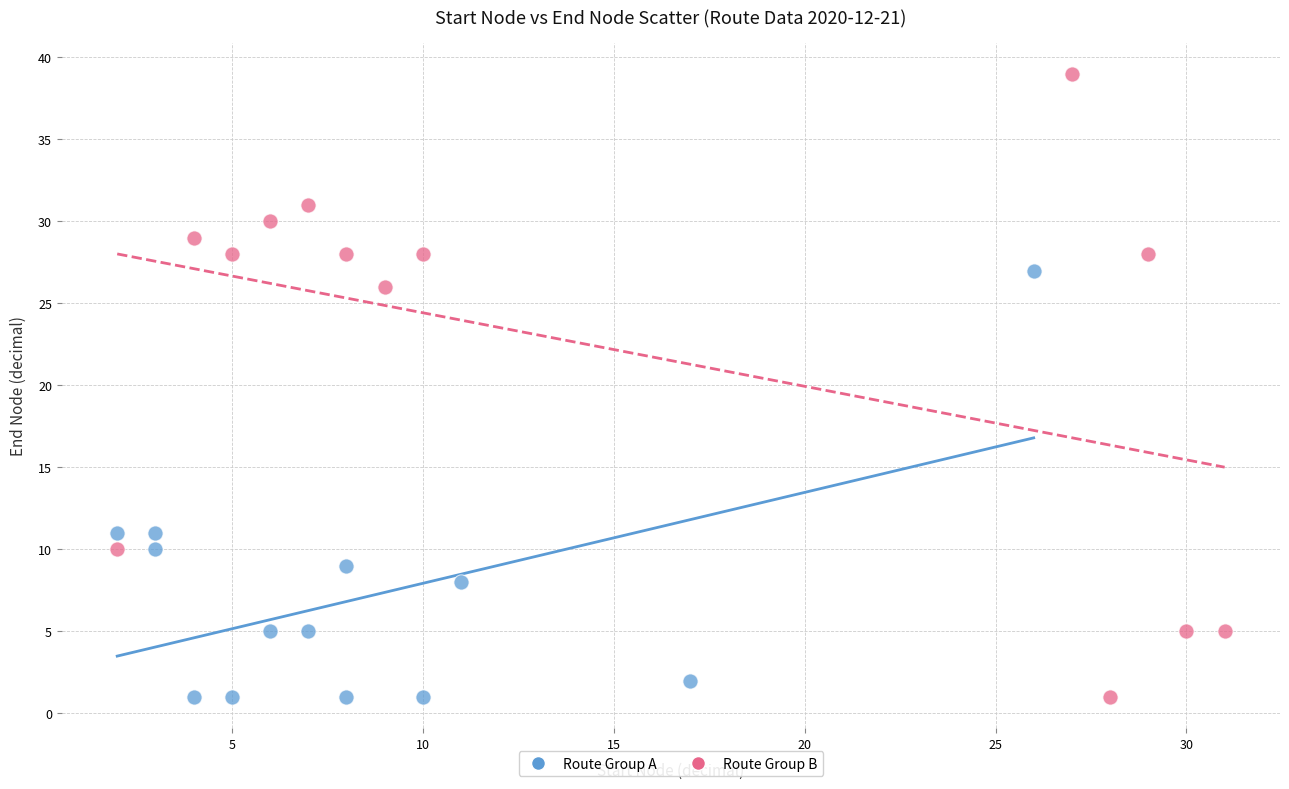

Which series has the widest spread of Y values?

Route Group B